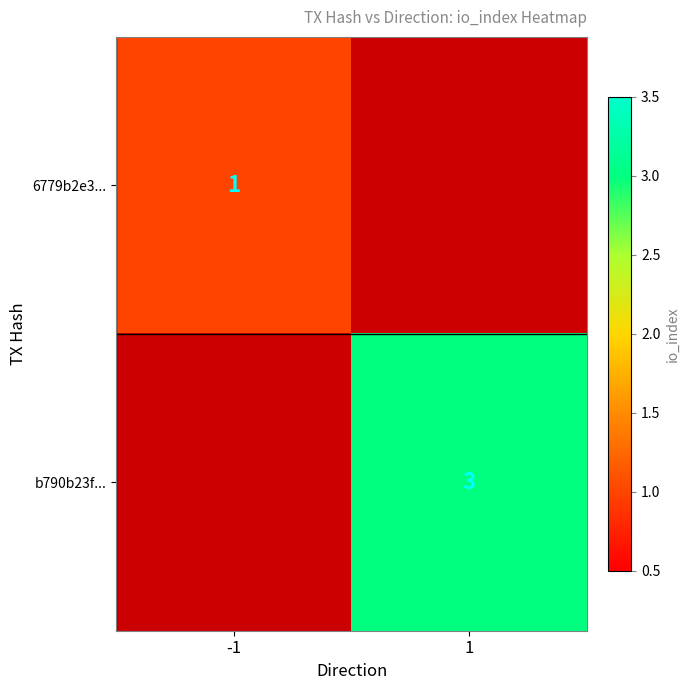

True or false: b790b23f... has a value of 3 at 1.

True